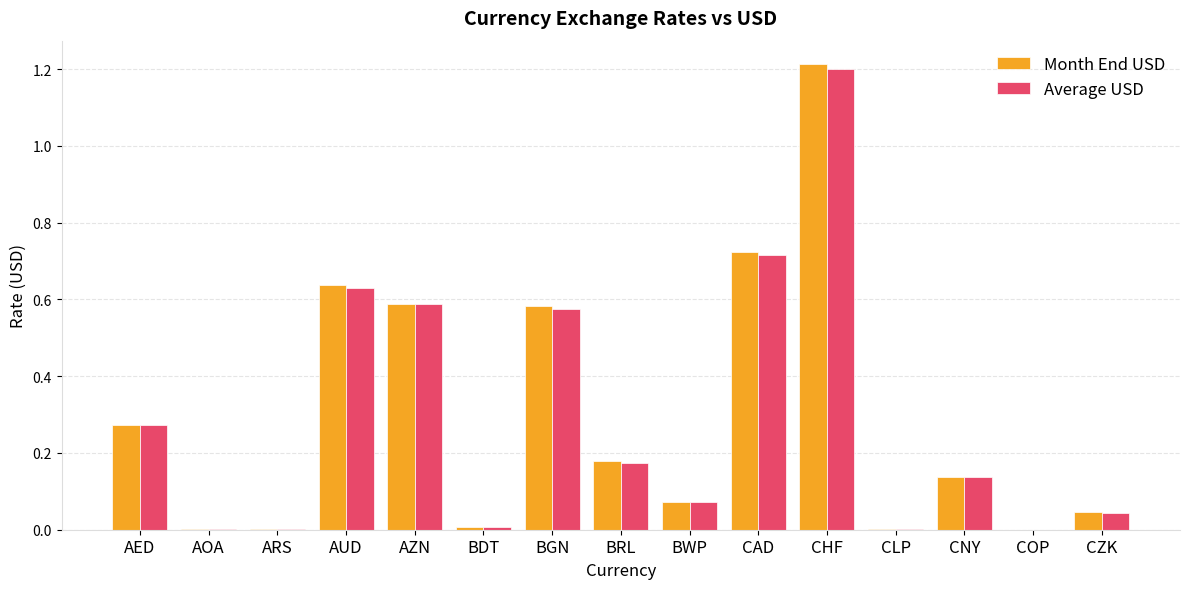

Which category has the highest value in the Month End USD series?

CHF